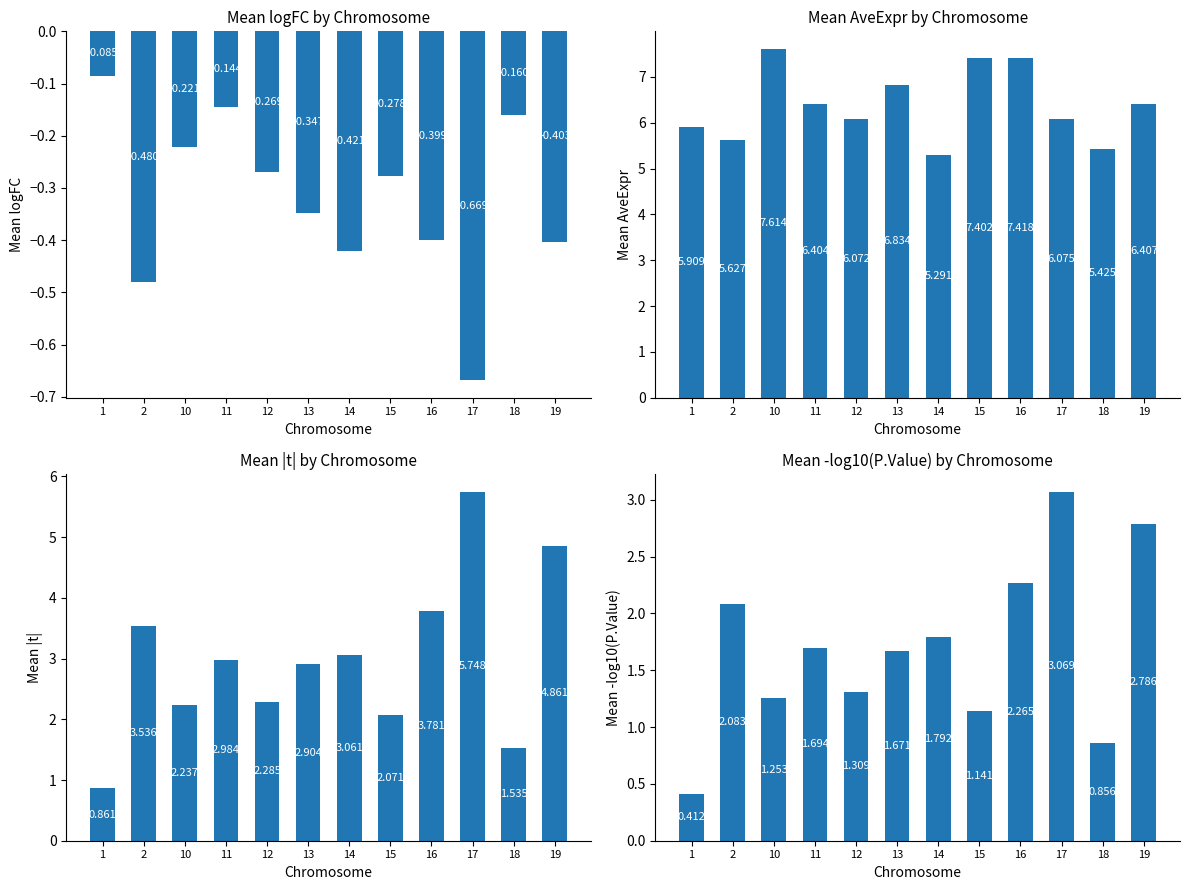

What is the sum of the Mean AveExpr by Chromosome values at 10 and 1?

13.5